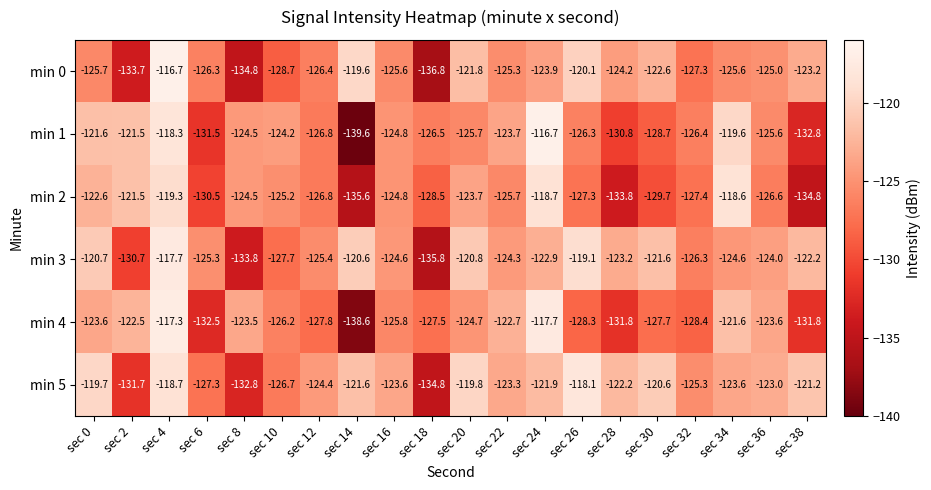

What is the total value across all series at sec 0?

-733.9